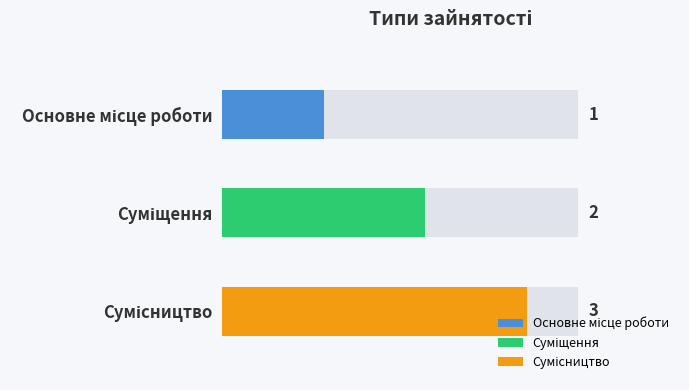

Reading right to left, extract all data points from this chart.

Сумісництво=3	Суміщення=2	Основне місце роботи=1